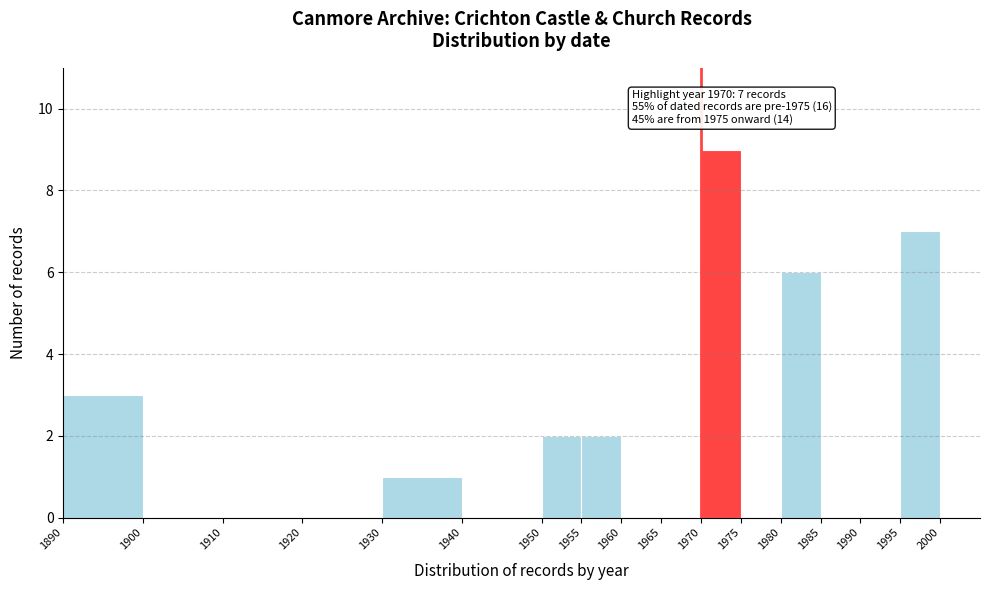

Which range on the x-axis has the tallest bar?

1970 to 1975